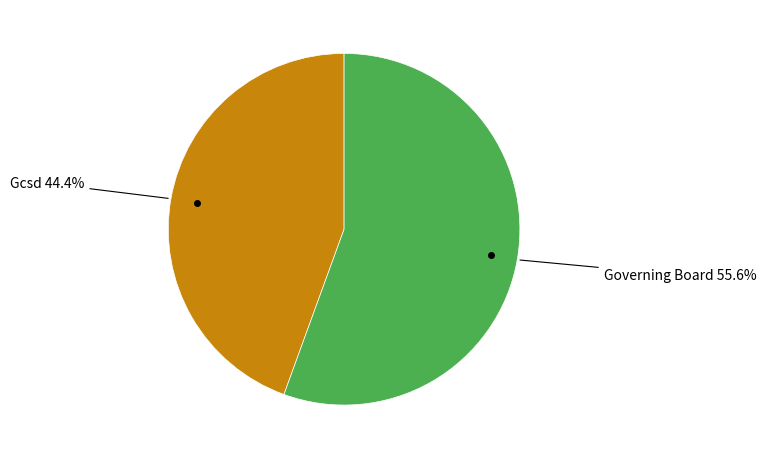

Is it true that Gcsd is 52% of the pie?

False